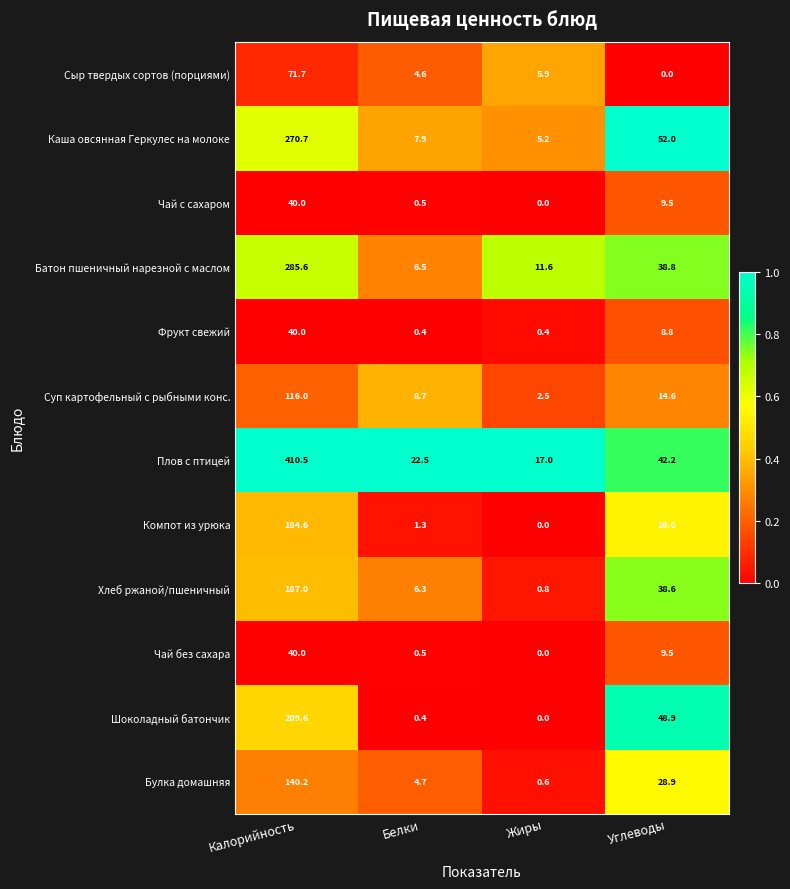

What is the minimum value for Каша овсянная Геркулес на молоке?

5.2